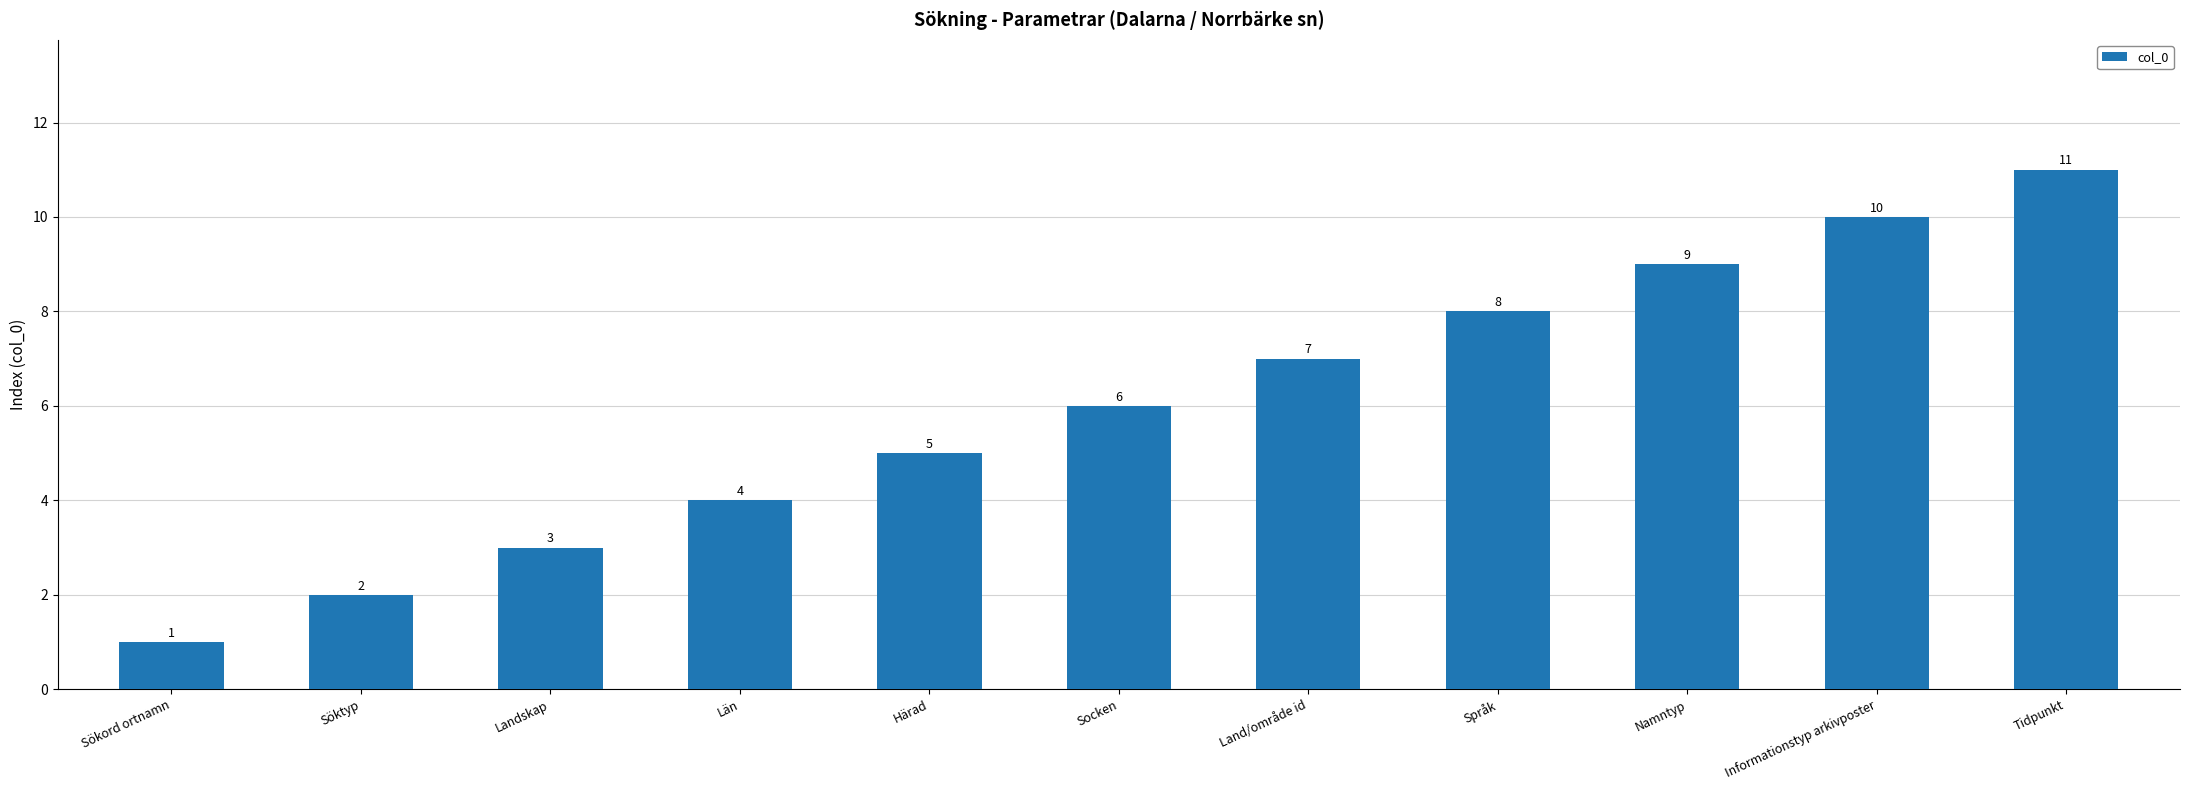

Which category has the highest value across all series?

Tidpunkt